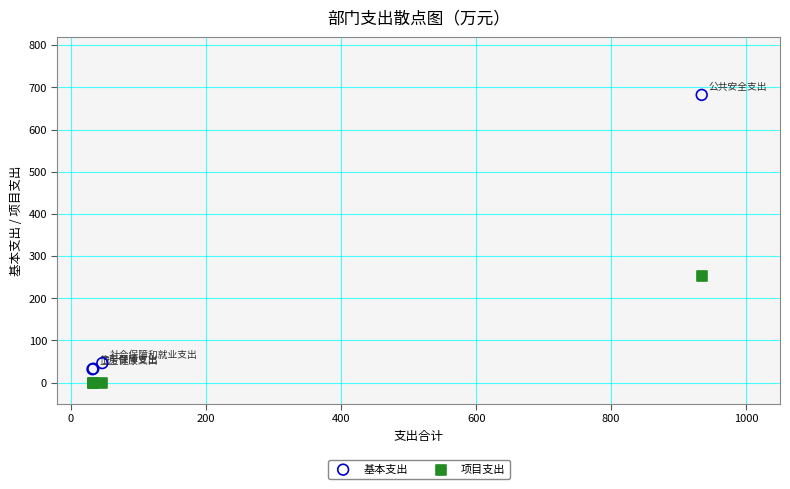

Which series contains the highest Y value?

基本支出